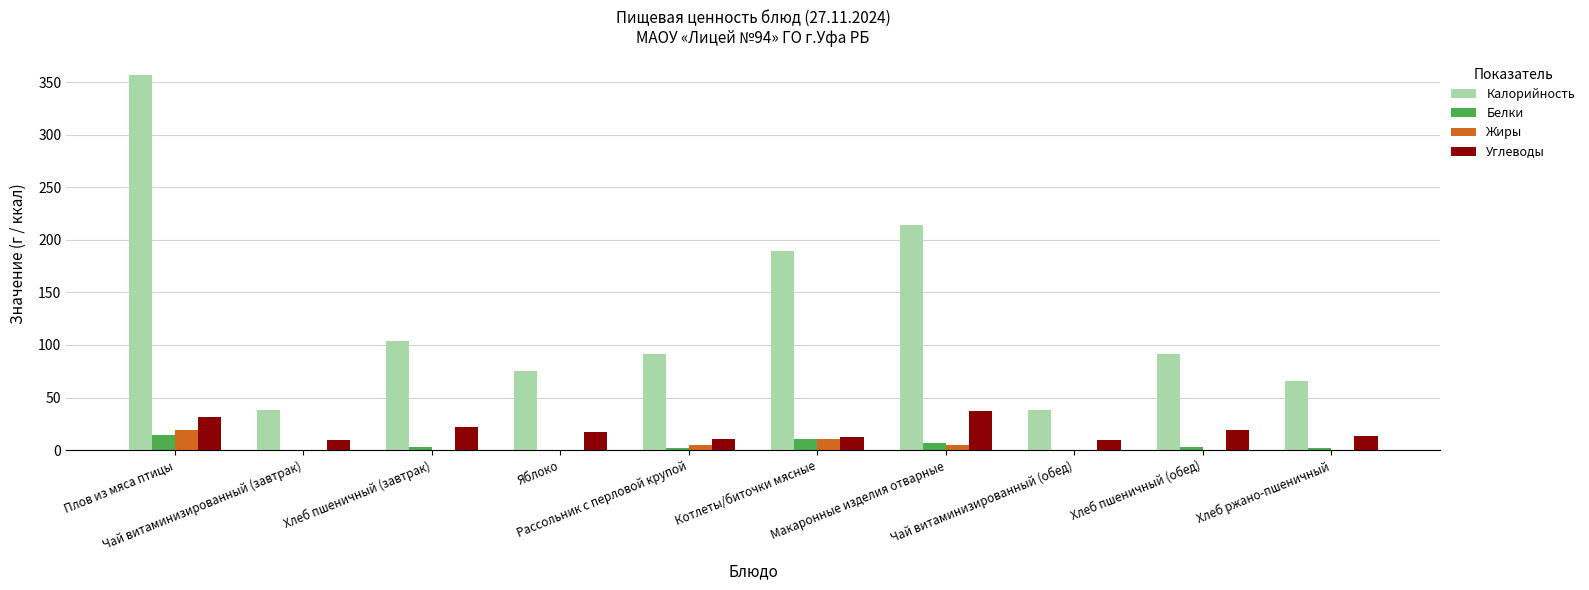

Between Чай витаминизированный (завтрак) and Хлеб пшеничный (завтрак), which series saw the biggest shift?

Калорийность